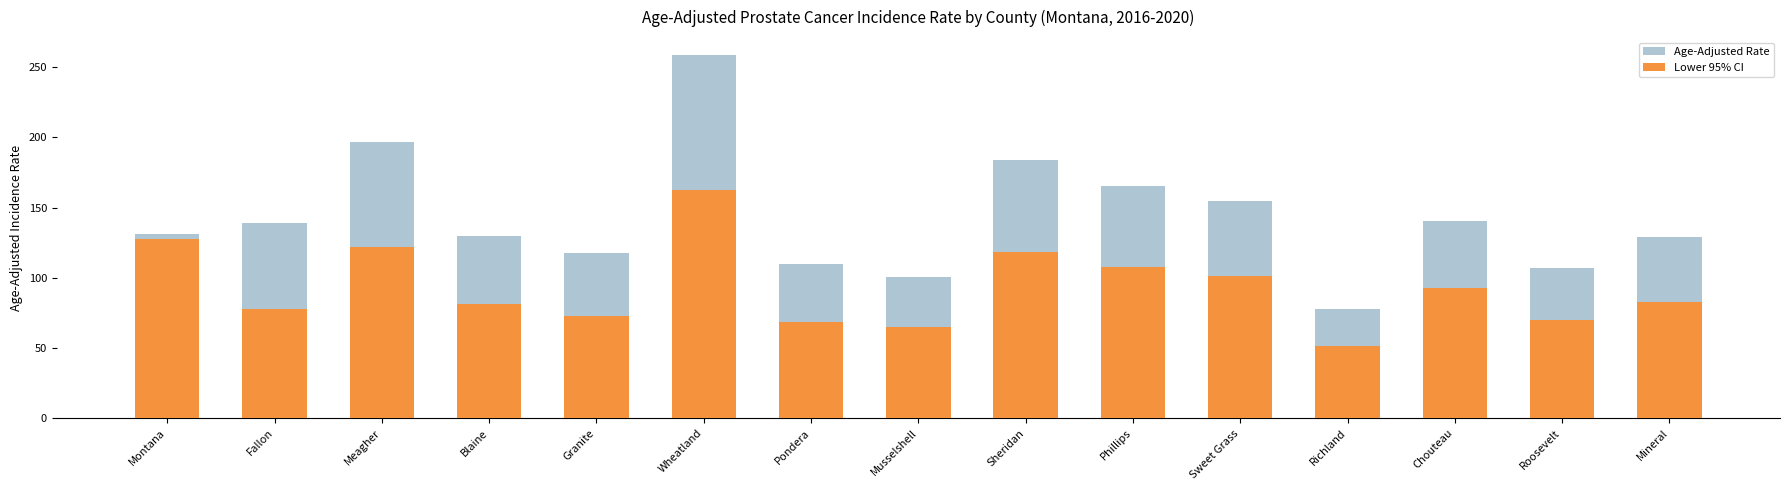

What are all the series names shown in the legend?

Age-Adjusted Rate, Lower 95% CI